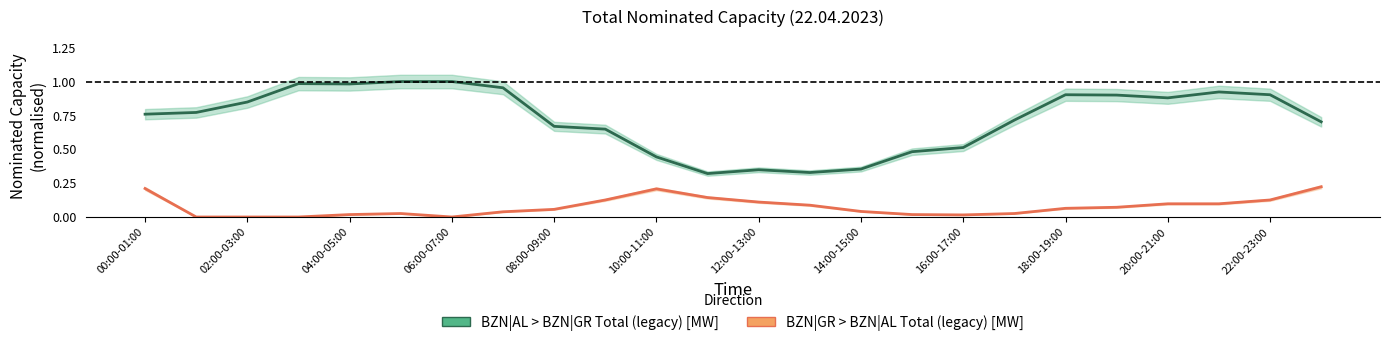

Rank the series at 08:00-09:00 from highest to lowest value.

BZN|AL > BZN|GR Total (legacy) [MW], BZN|GR > BZN|AL Total (legacy) [MW]